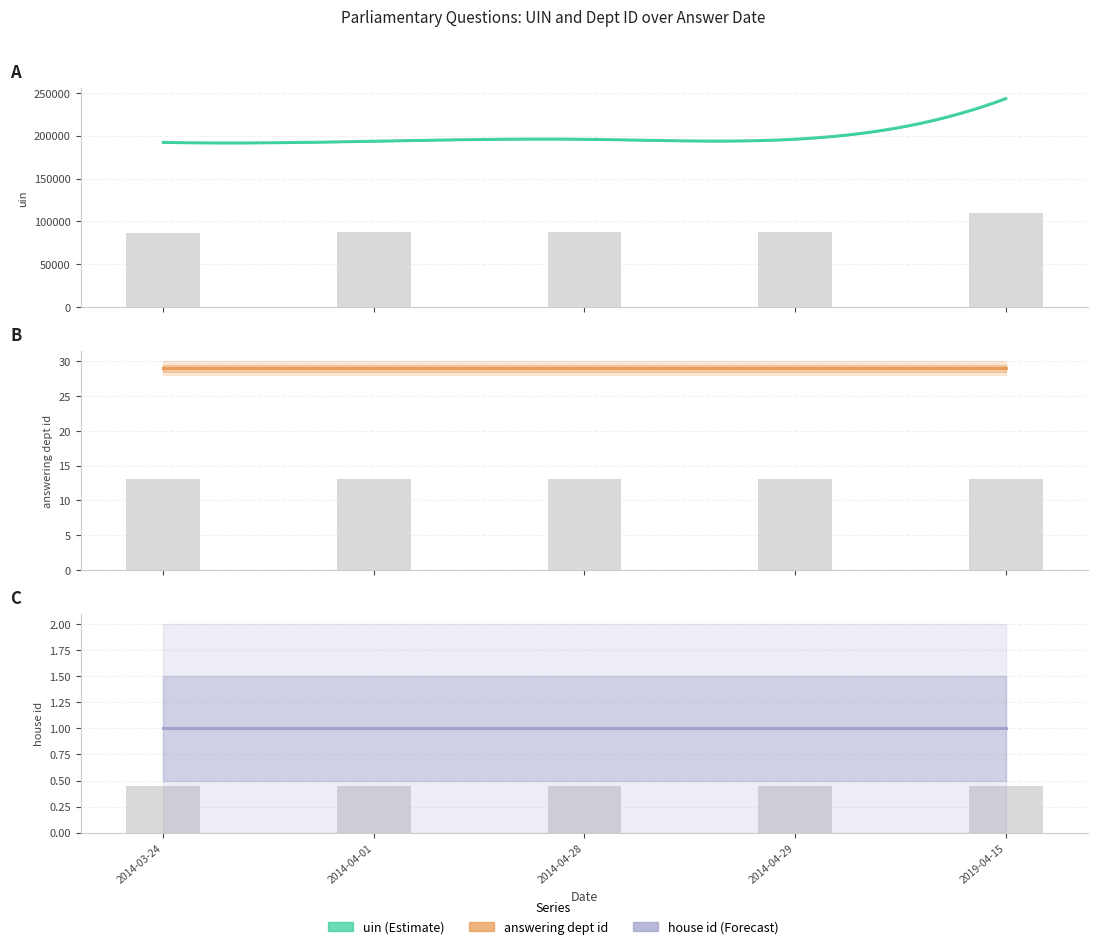

Does the chart contain stacked bars?

No